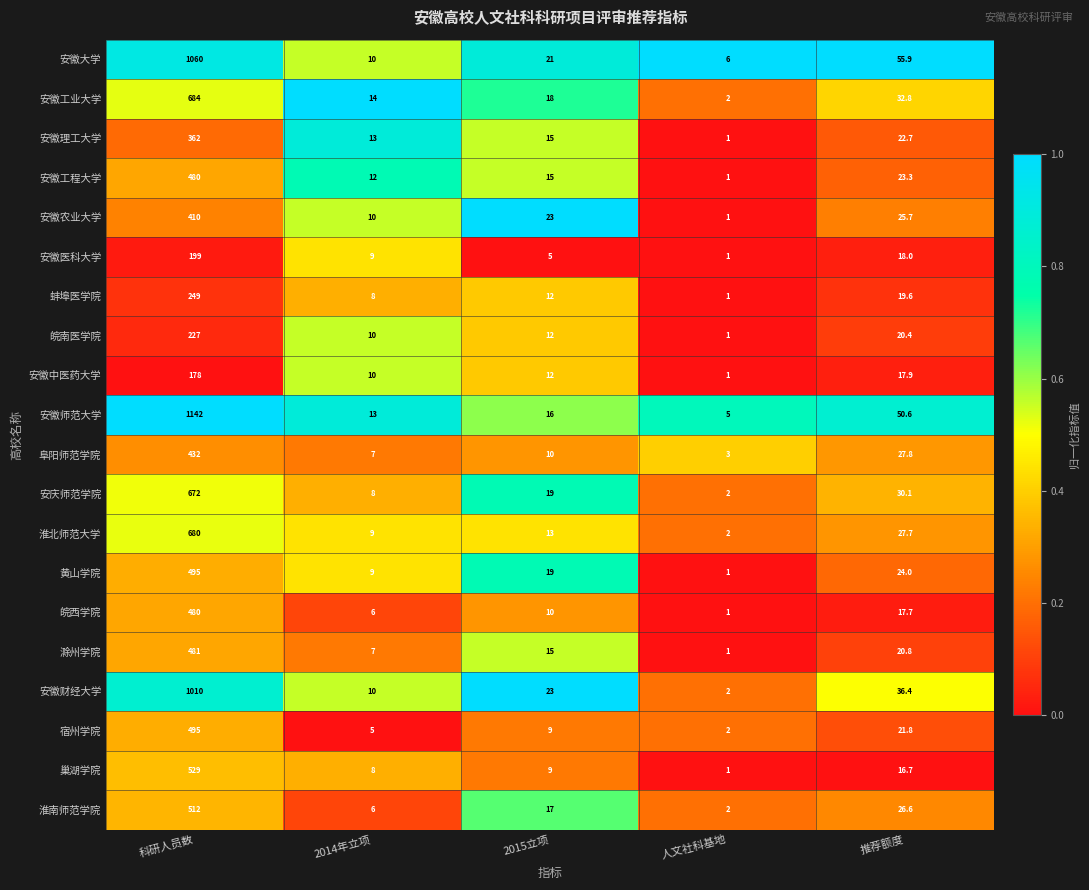

The 安庆师范学院 series shows 8.0 at 2014年立项. True or false?

True